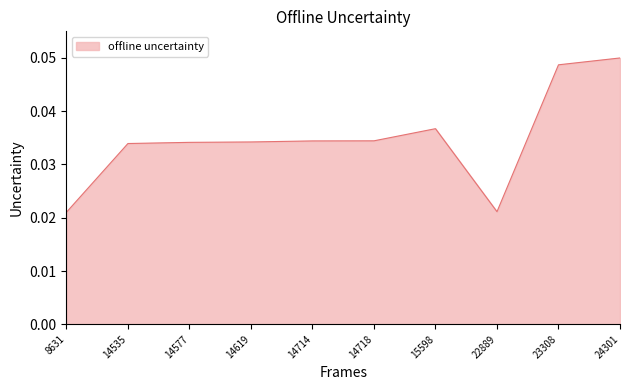

At which category does the chart reach its peak across all series?

24301